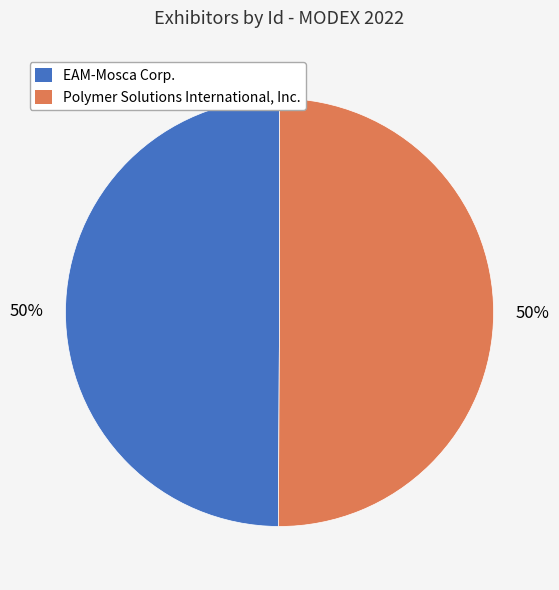

What percentage is the EAM-Mosca Corp. slice, to the nearest percent?

50%